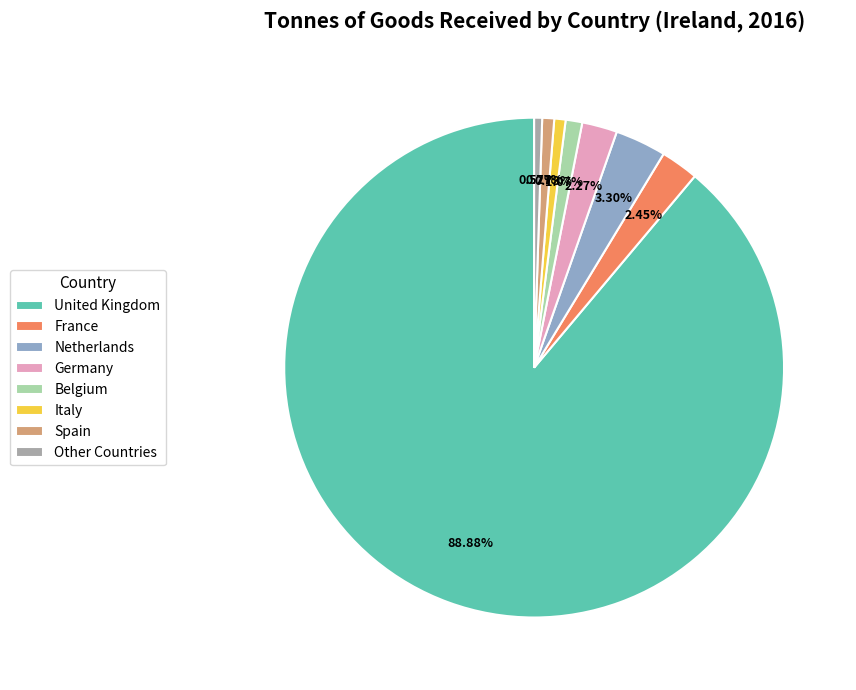

Which category has the biggest portion of the pie?

United Kingdom